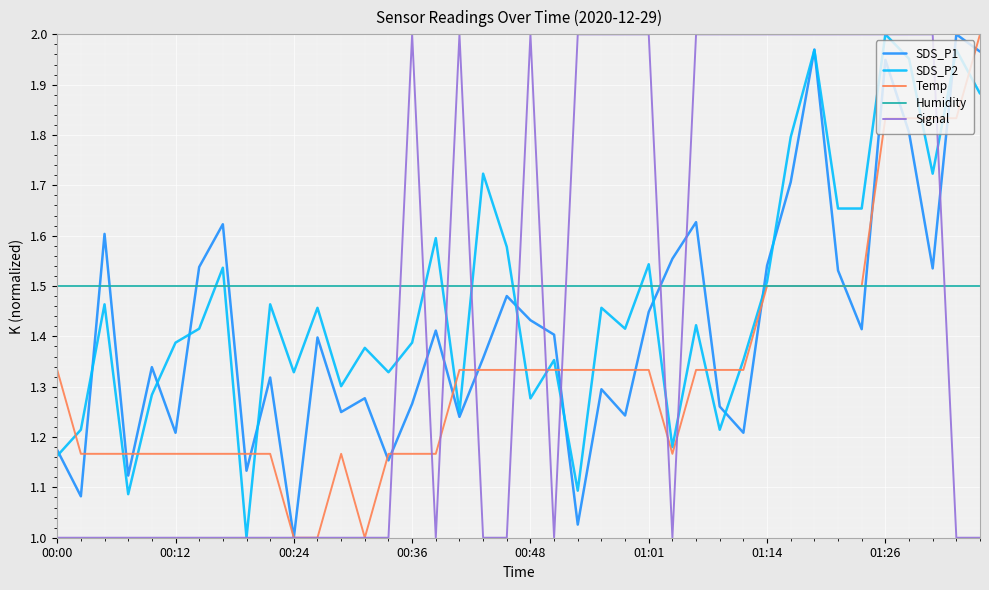

How many intersections are there between Signal and Humidity?

10